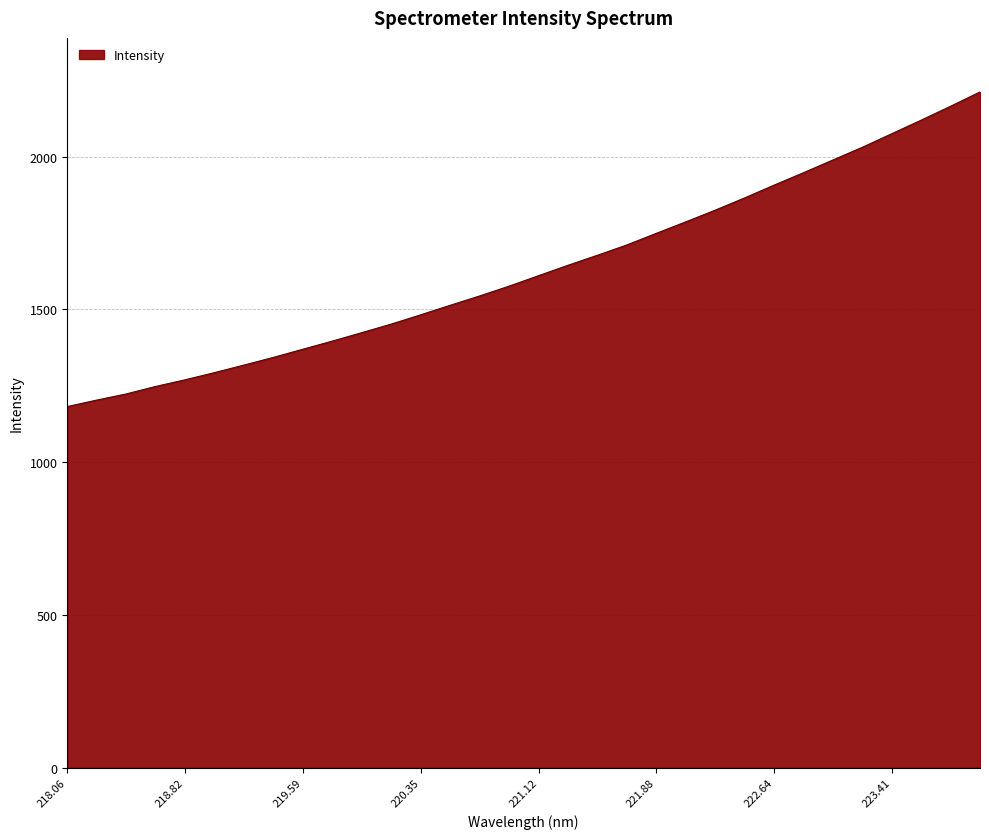

What is the maximum value shown in the chart?

2212.1